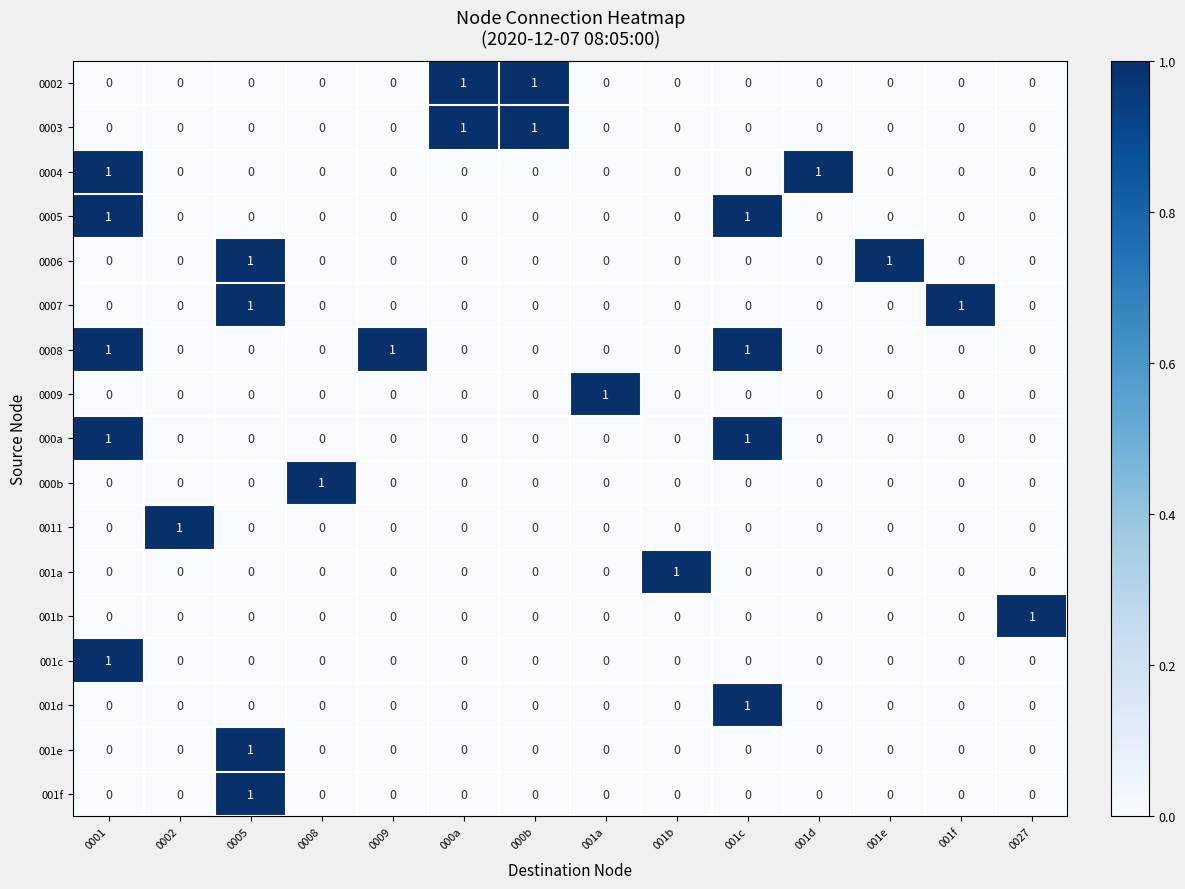

True or false: 0008 has a value of 1 at 001c.

True